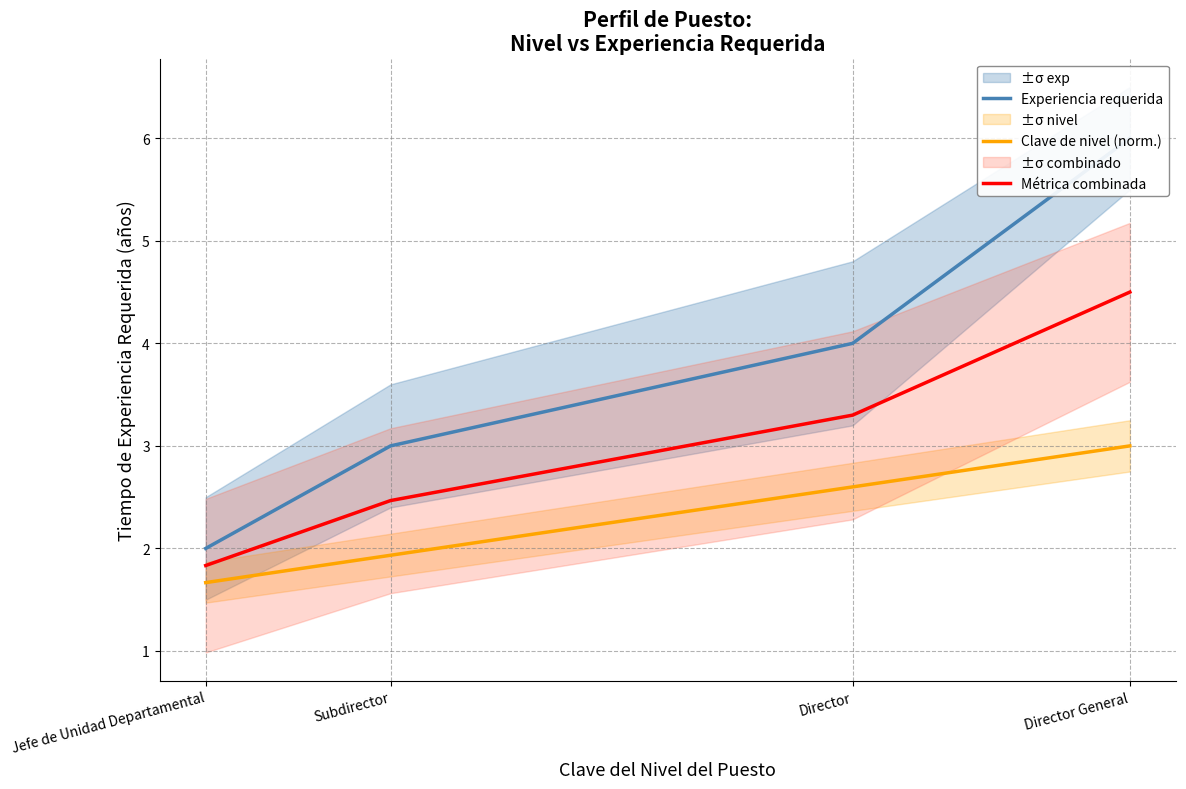

True or false: Métrica combinada and Clave de nivel (norm.) intersect in this chart.

False